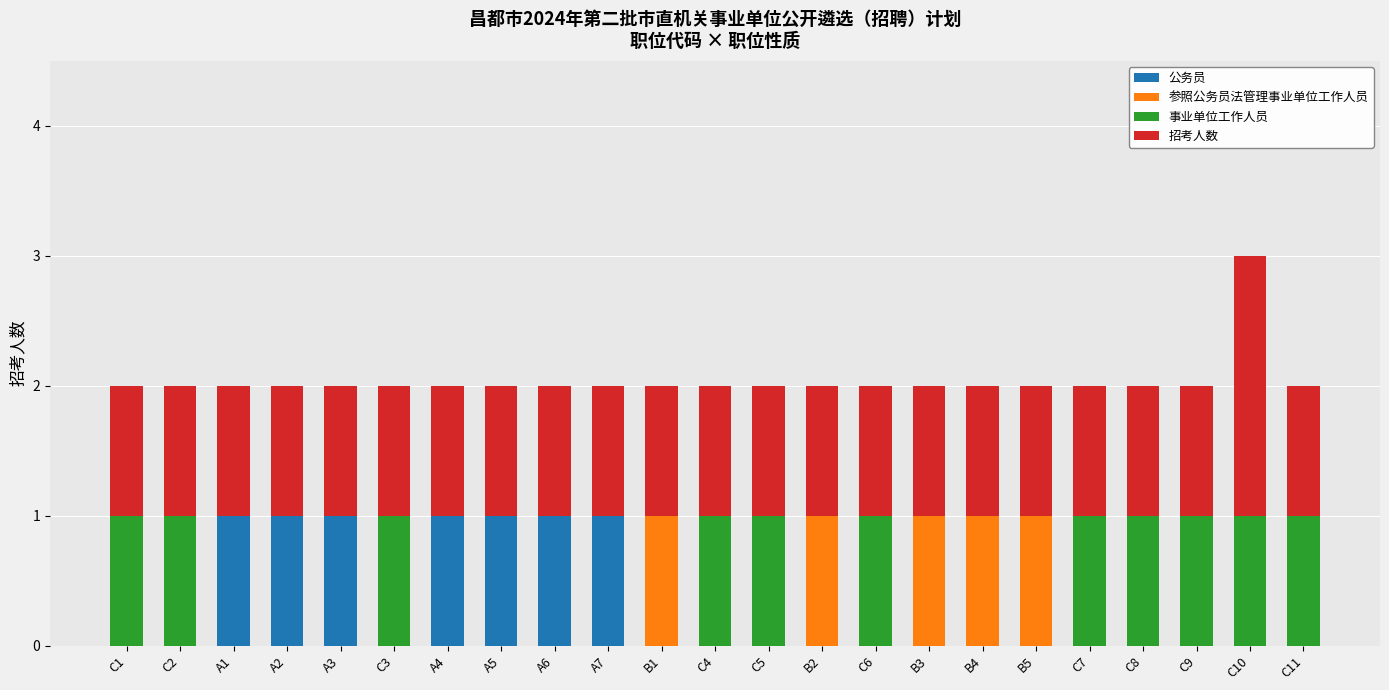

Are the bars horizontal?

No